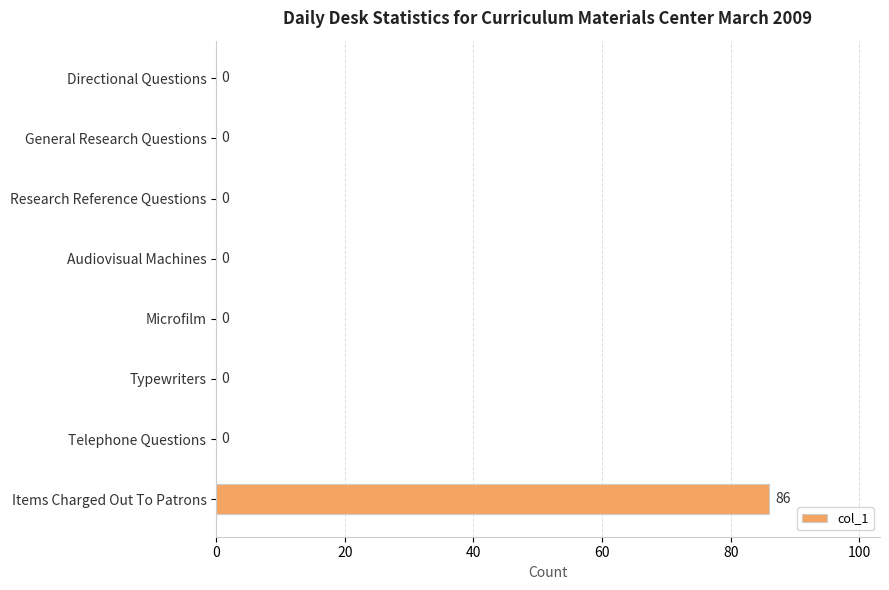

Reading top to bottom, what are all the values shown in this chart?

Directional Questions=0	General Research Questions=0	Research Reference Questions=0	Audiovisual Machines=0	Microfilm=0	Typewriters=0	Telephone Questions=0	Items Charged Out To Patrons=86